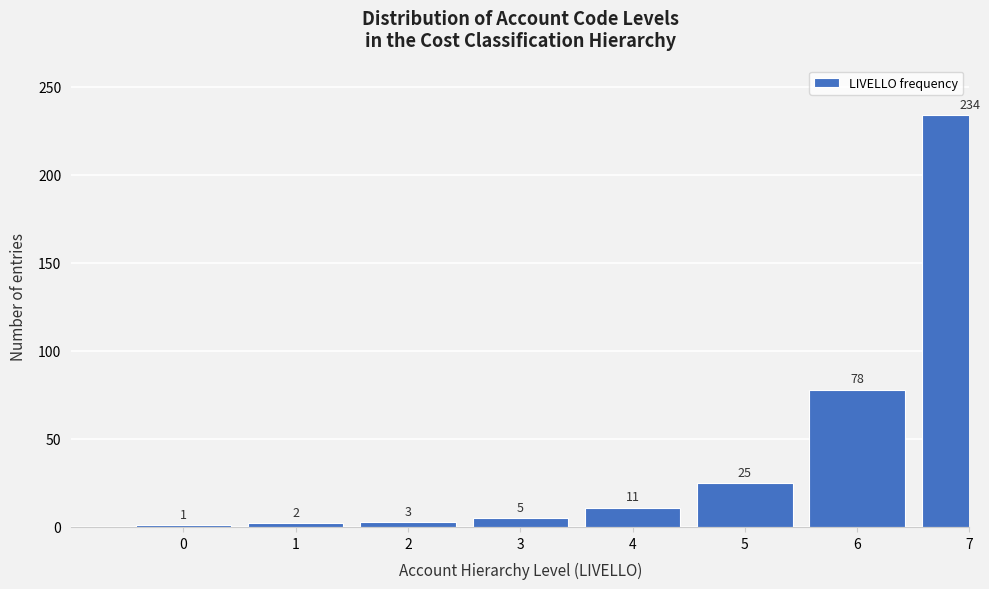

Reading right to left, what are all the values shown in this chart?

7=234	6=78	5=25	4=11	3=5	2=3	1=2	0=1